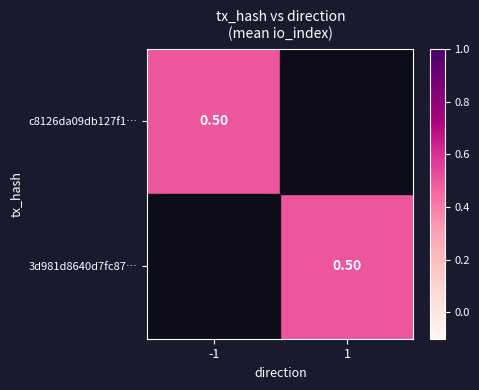

What value does the c8126da09db127f11f1210fb805707b17310f1e series have at 1?

-1